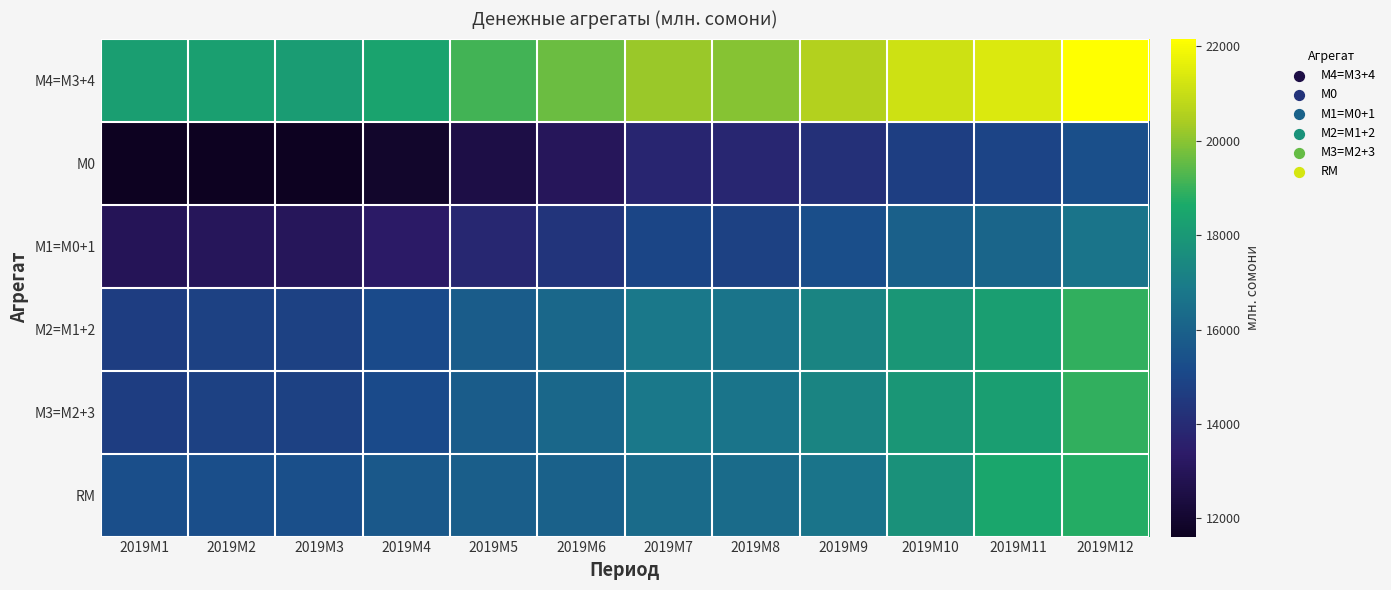

How many series are shown in this chart?

6